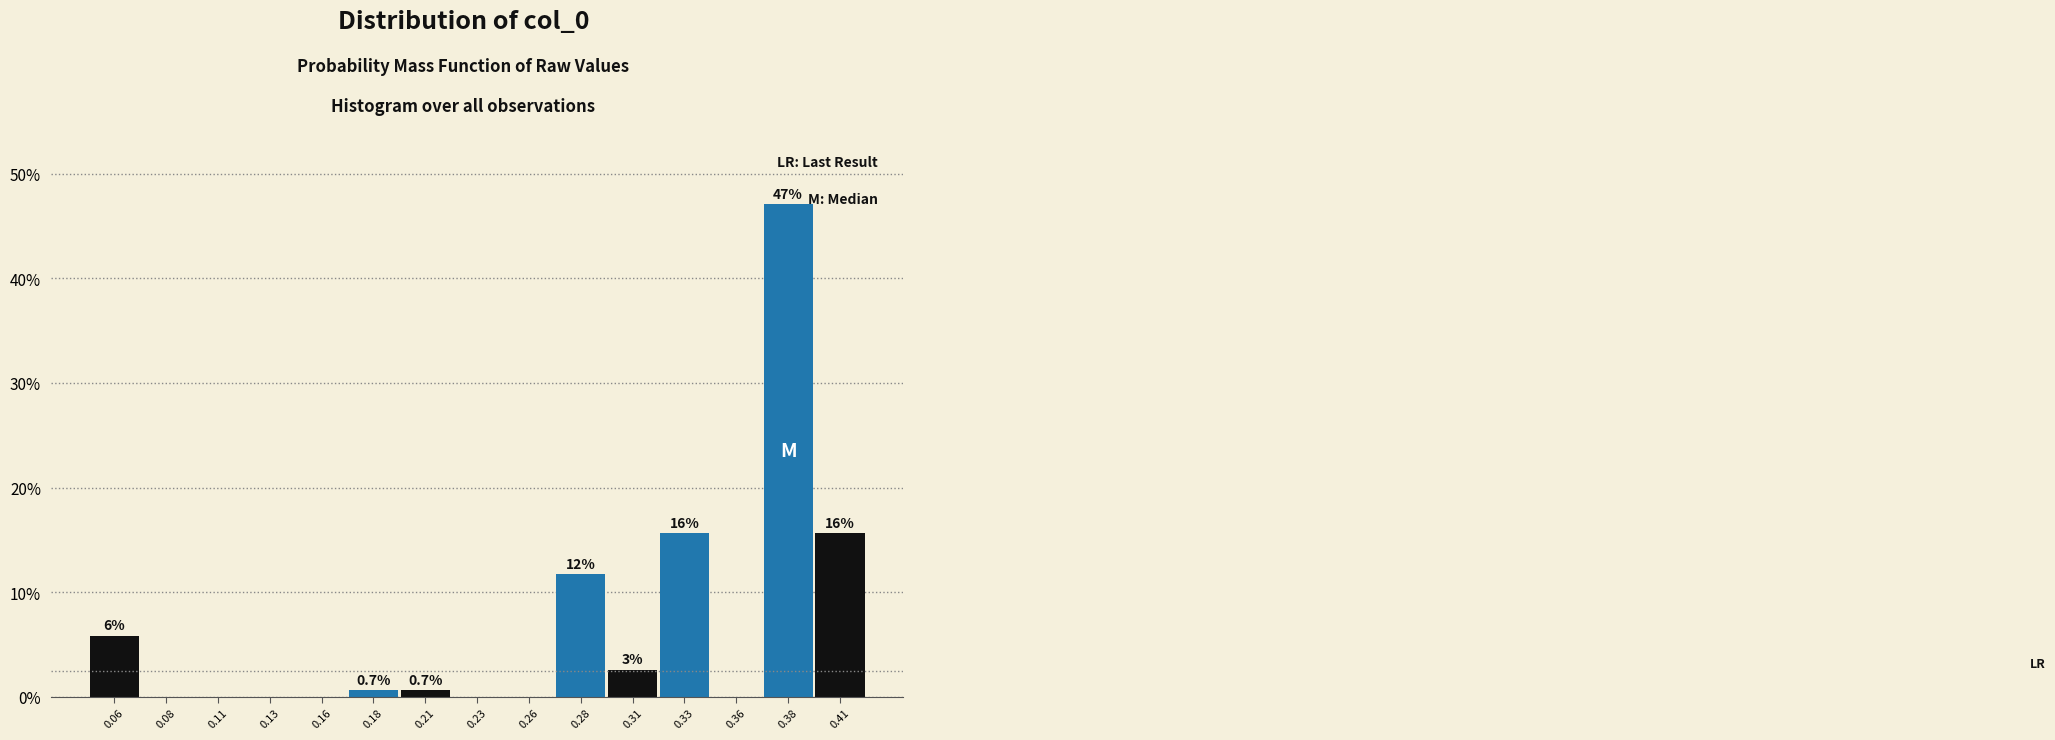

Are the bars horizontal?

No